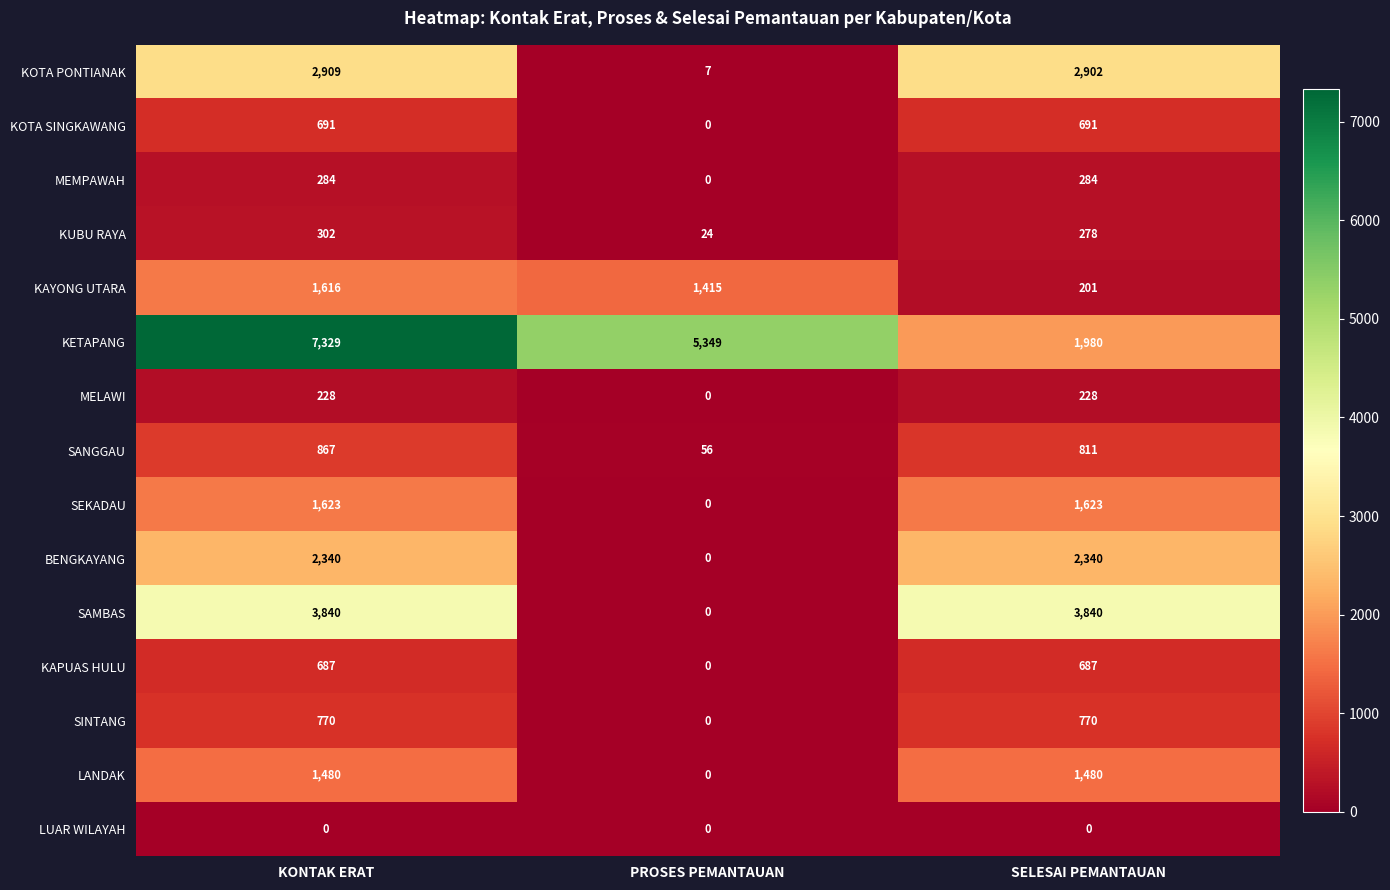

List the series in order of their peak value, highest first.

KETAPANG, SAMBAS, KOTA PONTIANAK, BENGKAYANG, SEKADAU, KAYONG UTARA, LANDAK, SANGGAU, SINTANG, KOTA SINGKAWANG, KAPUAS HULU, KUBU RAYA, MEMPAWAH, MELAWI, LUAR WILAYAH